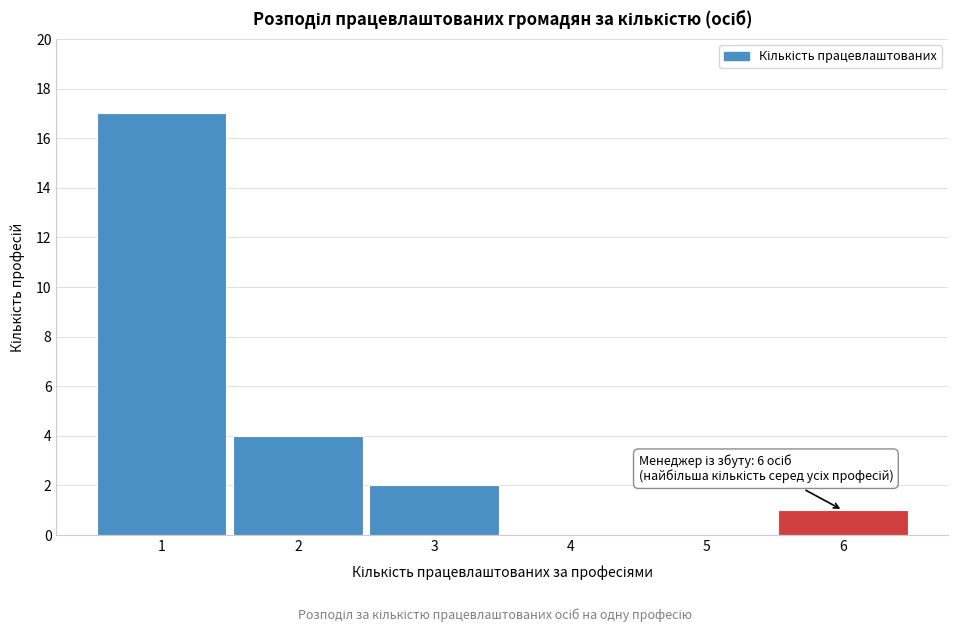

Reading right to left, what are all the values shown in this chart?

6=1	5=0	4=0	3=2	2=4	1=17